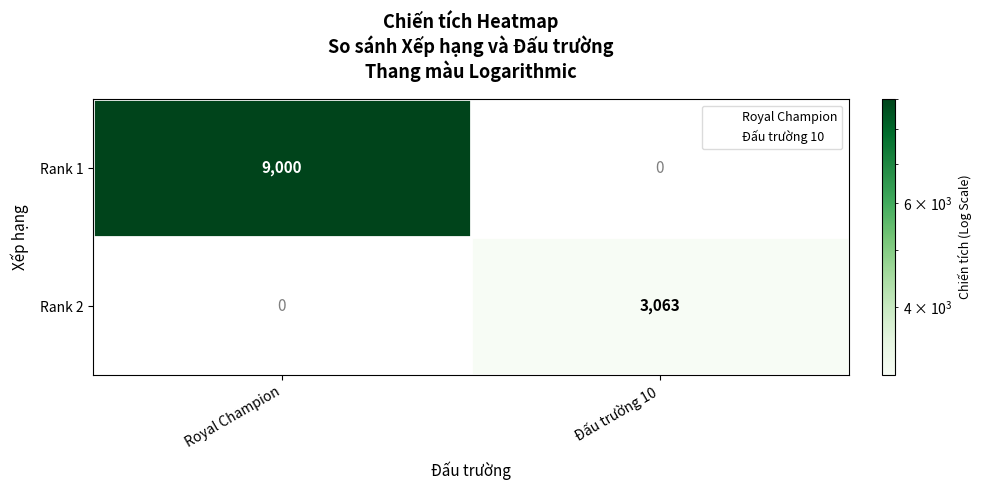

What value does the Rank 2 series have at Đấu trường 10?

3063.0